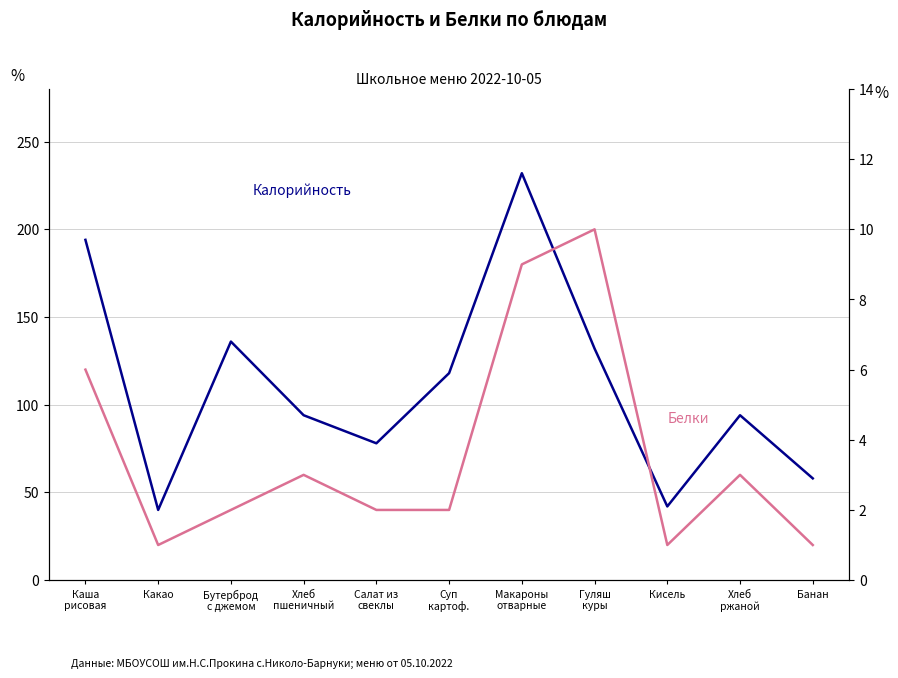

Rank the series by their average value, from lowest to highest.

Белки, Калорийность